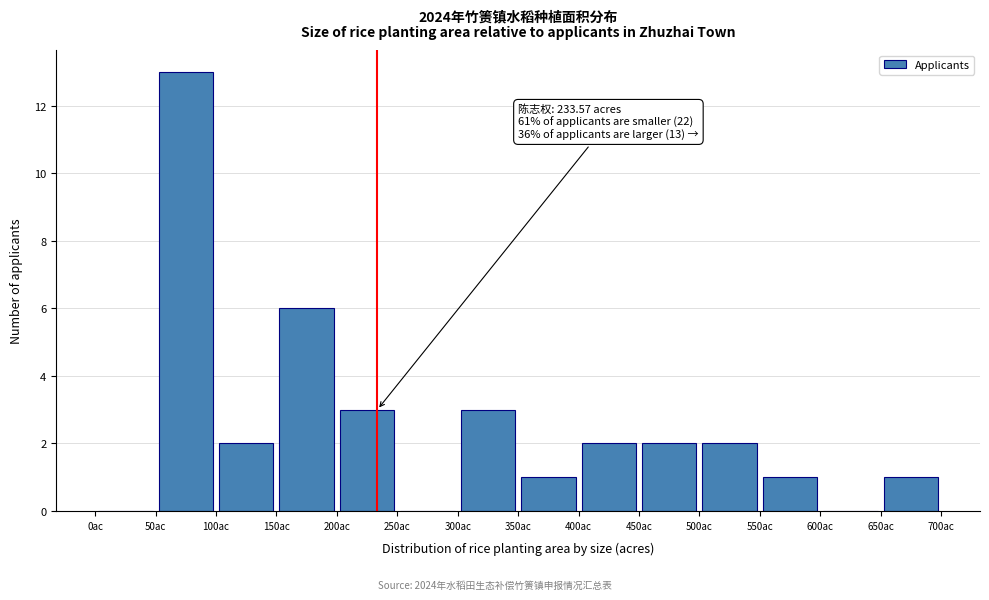

Which range on the x-axis has the tallest bar?

50 to 100